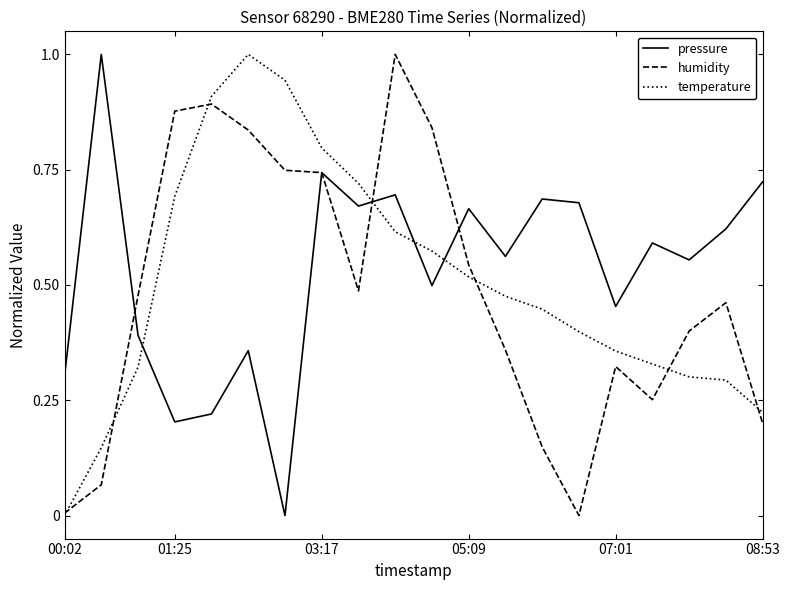

What is the highest value of the humidity series?

1.0